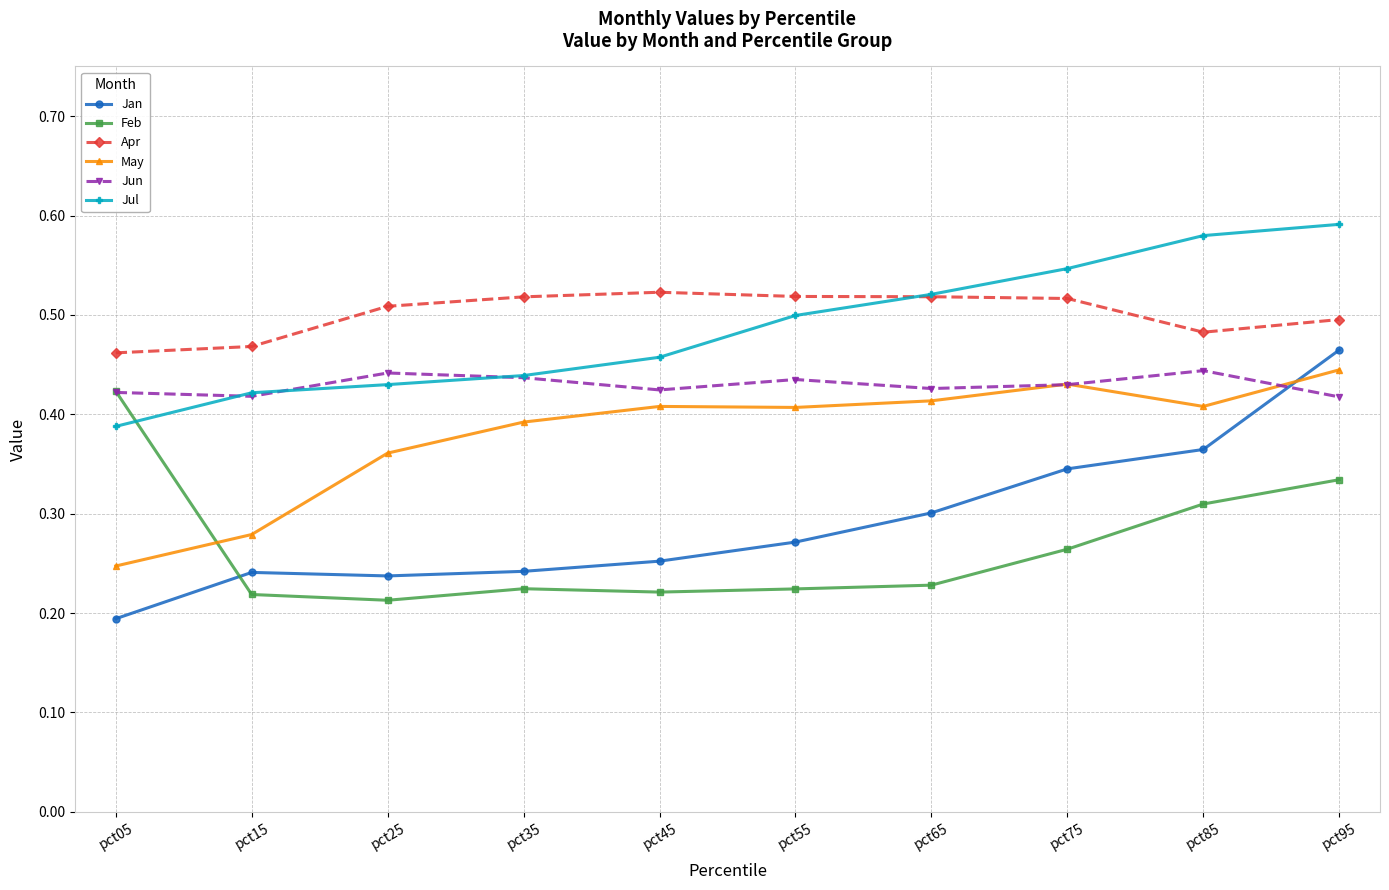

Which category has the lowest value across all series?

pct05